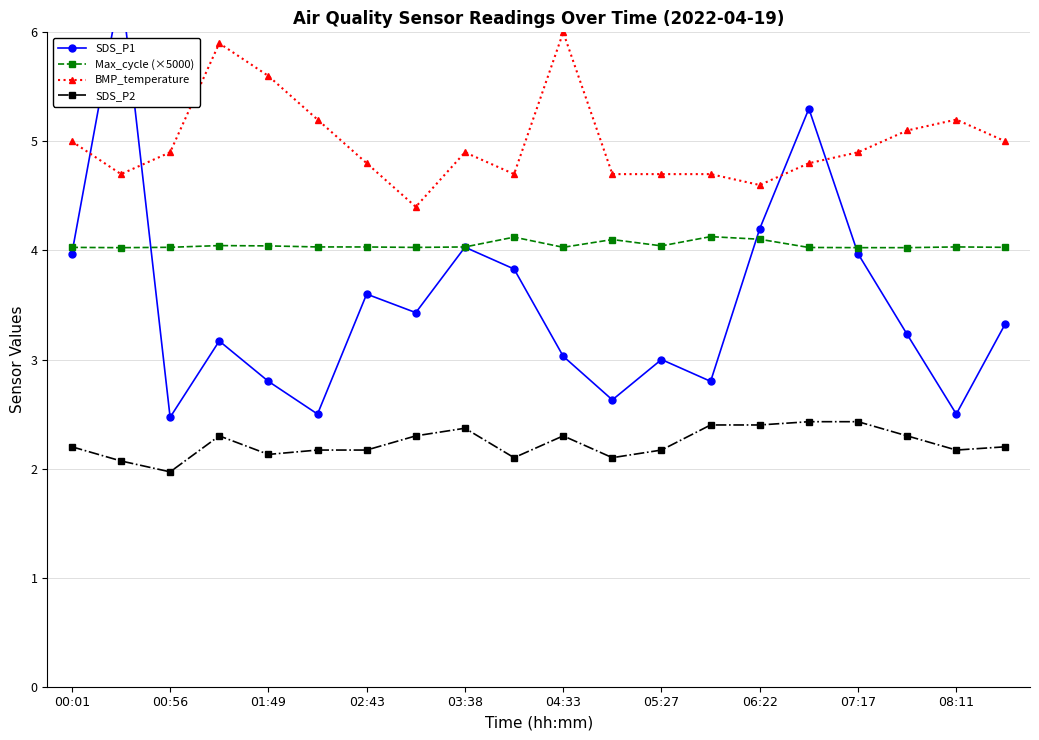

What is the sum of all SDS_P2 values?

44.7